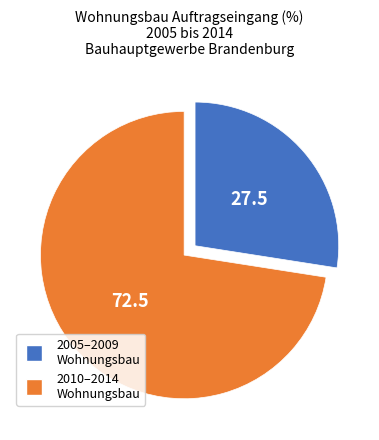

Does any single category account for the majority?

Yes